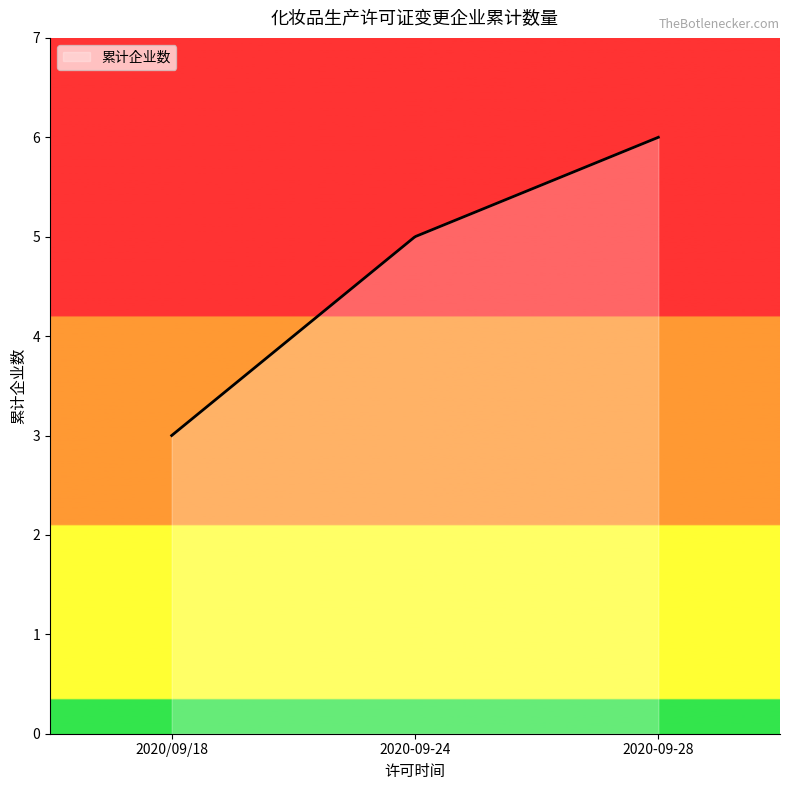

What is the greatest value displayed?

6.0